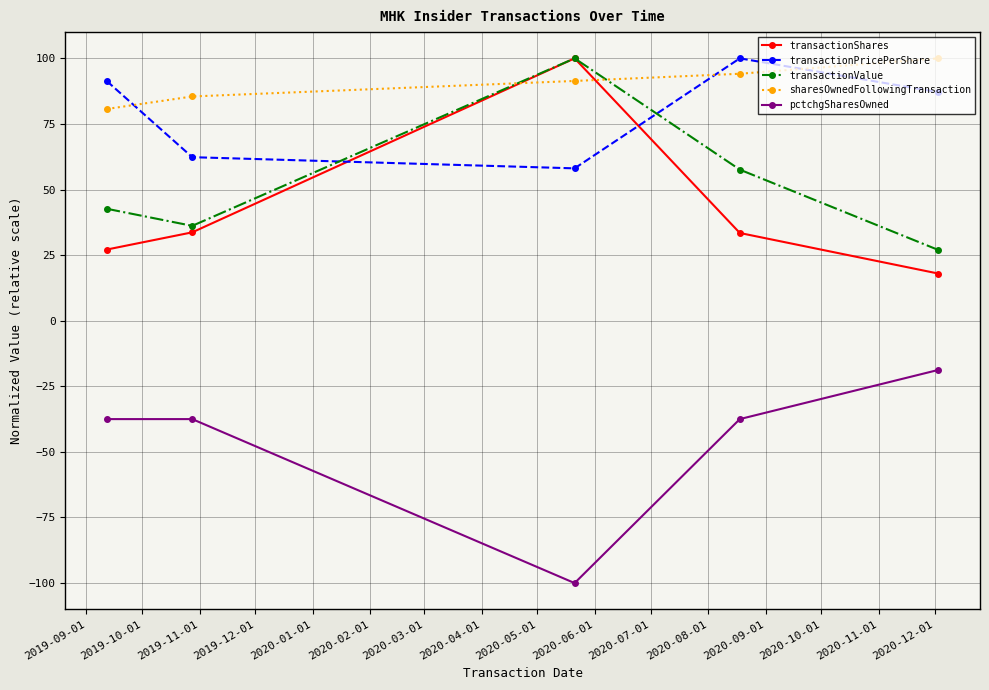

What is the average value of the transactionValue series?

52.7